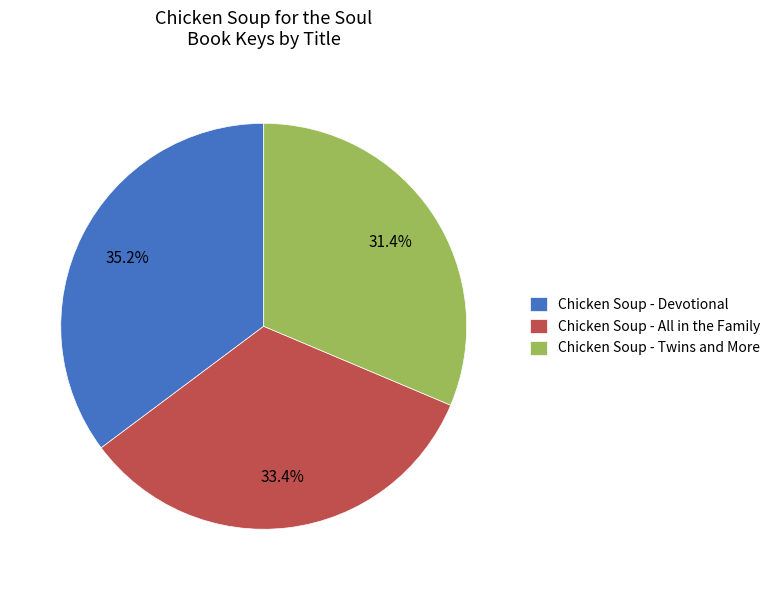

Which category has the smallest portion of the pie?

Chicken Soup - Twins and More